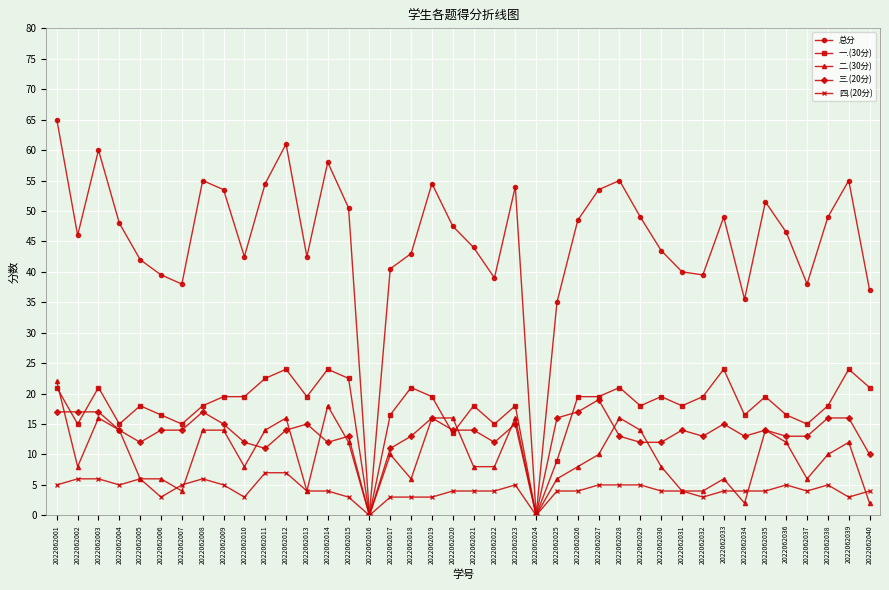

How many lines are shown in the chart?

5